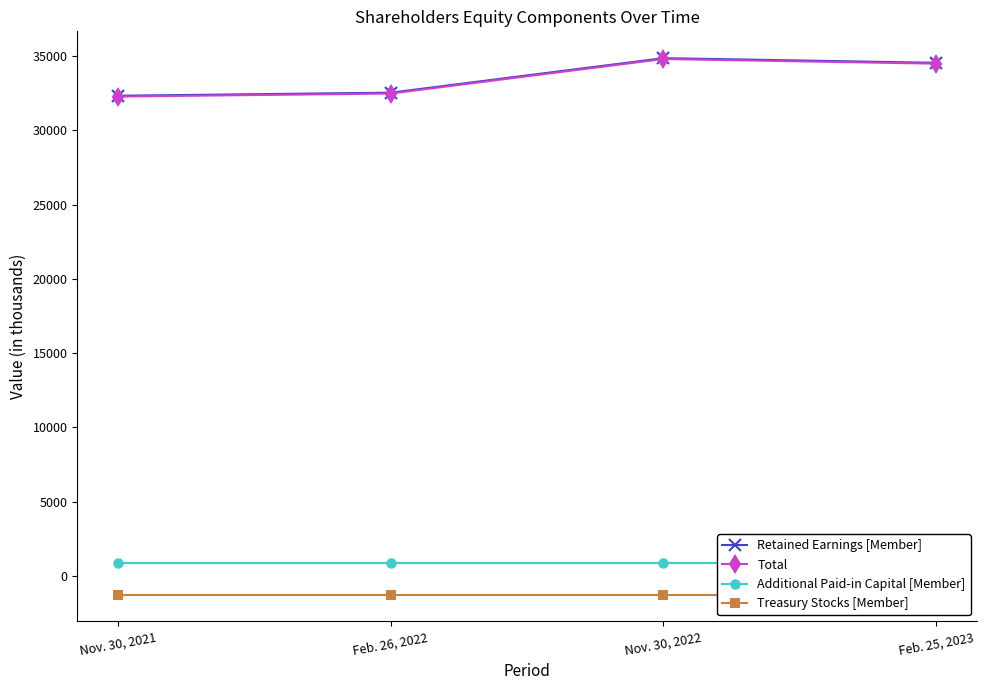

True or false: Treasury Stocks [Member] has more than 0 interior local peaks.

False